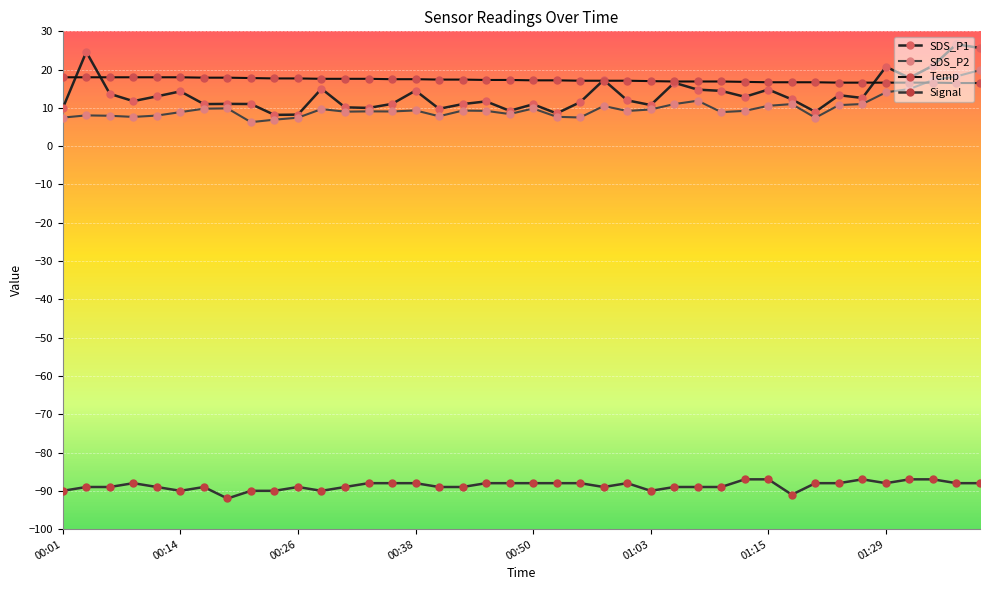

True or false: SDS_P2 and Signal intersect in this chart.

False